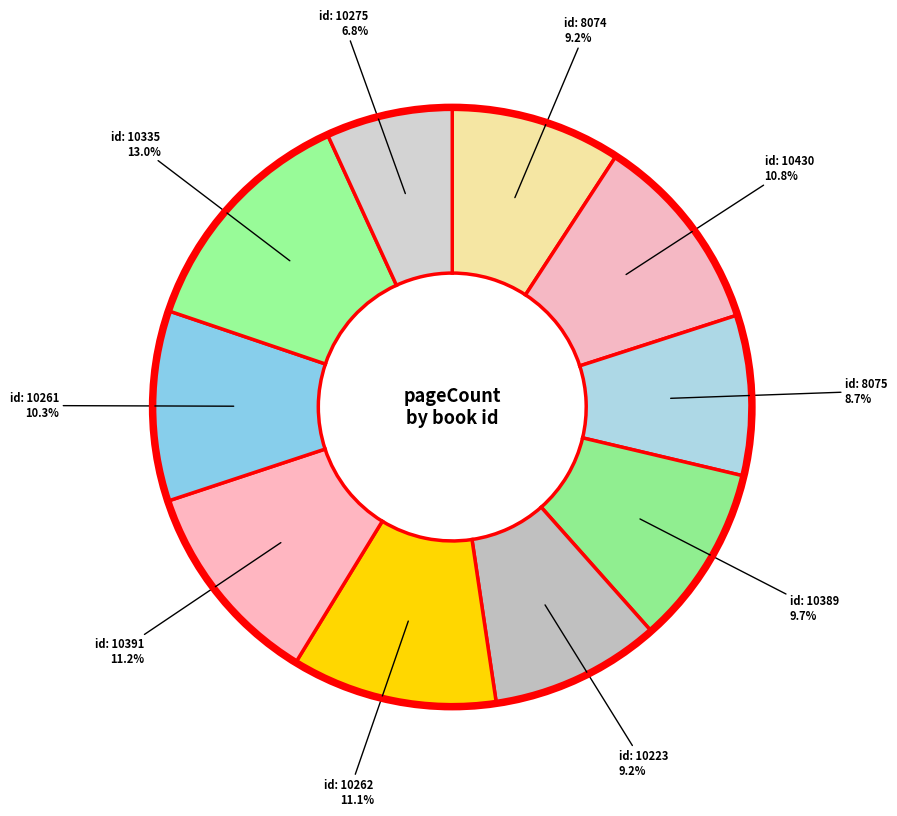

Count the number of slices in the pie.

10